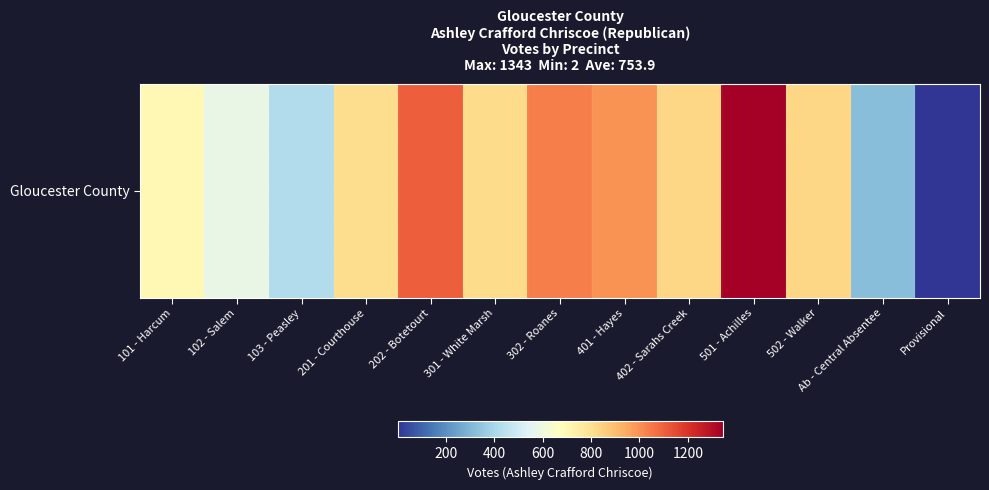

What is the minimum value shown in the chart?

2